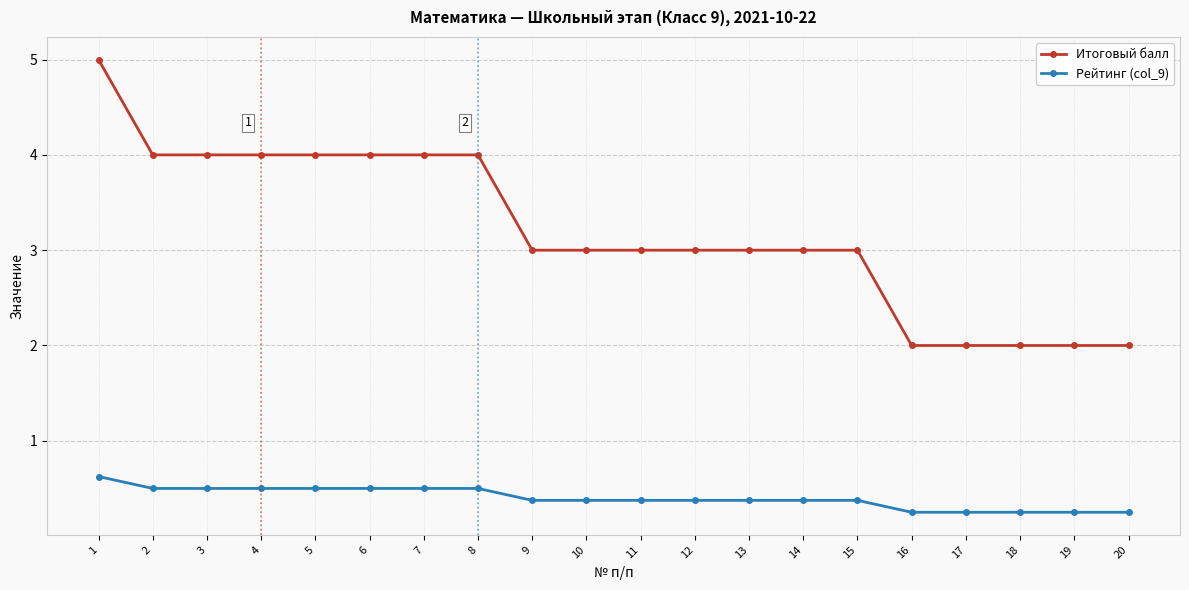

True or false: Итоговый балл has a value of 2.1 at 2.

False